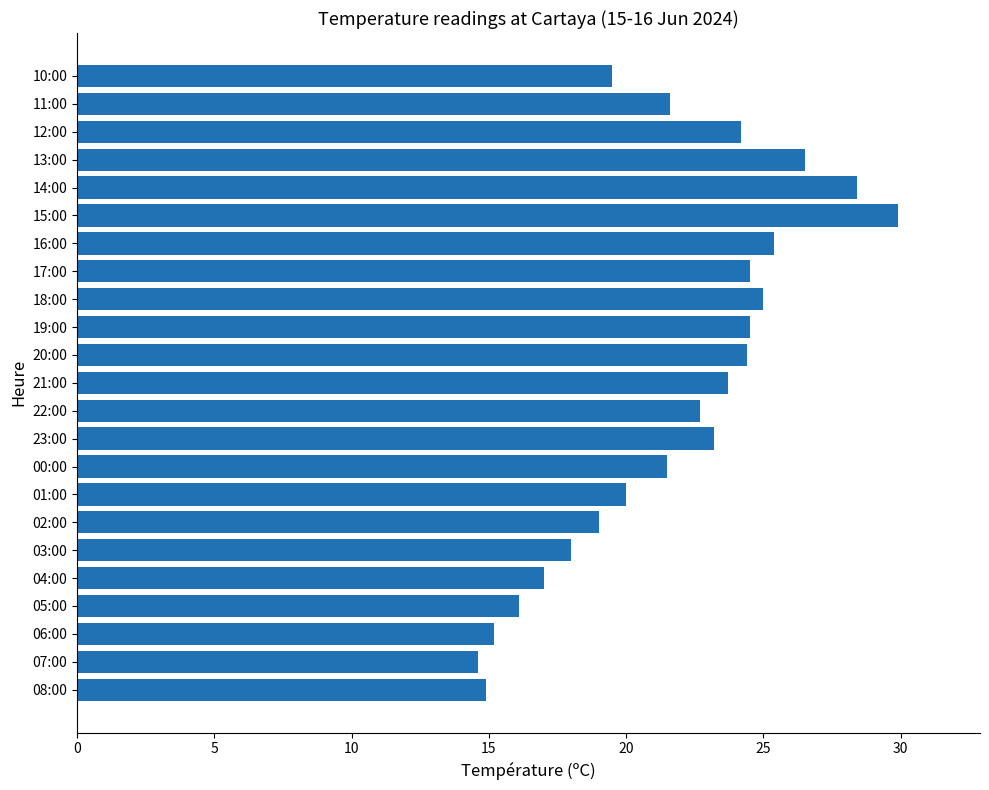

What is the average value?

21.7